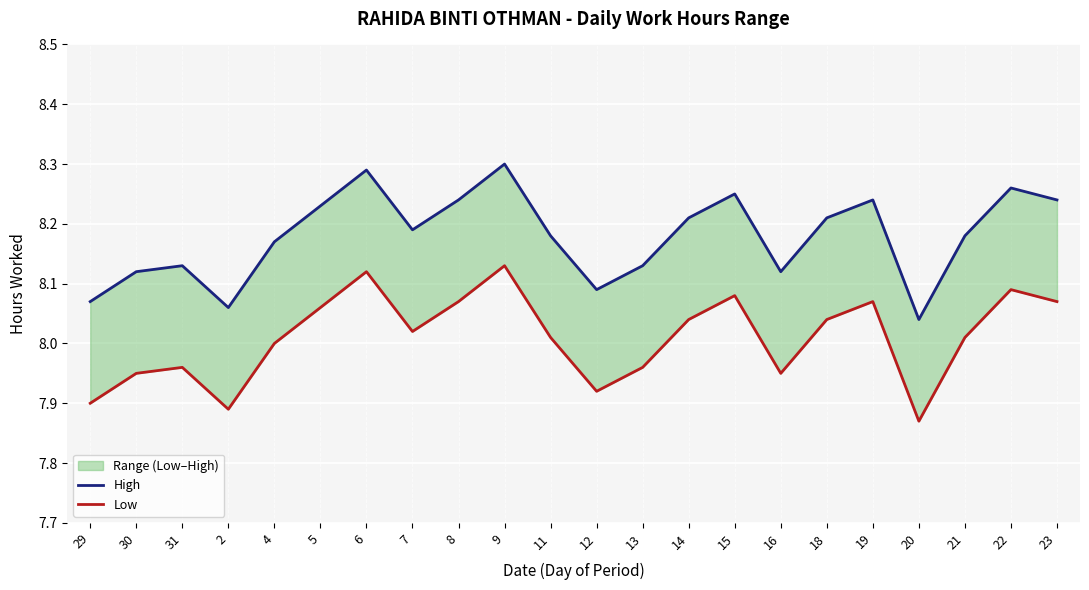

At how many categories does at least one series exceed 7?

22